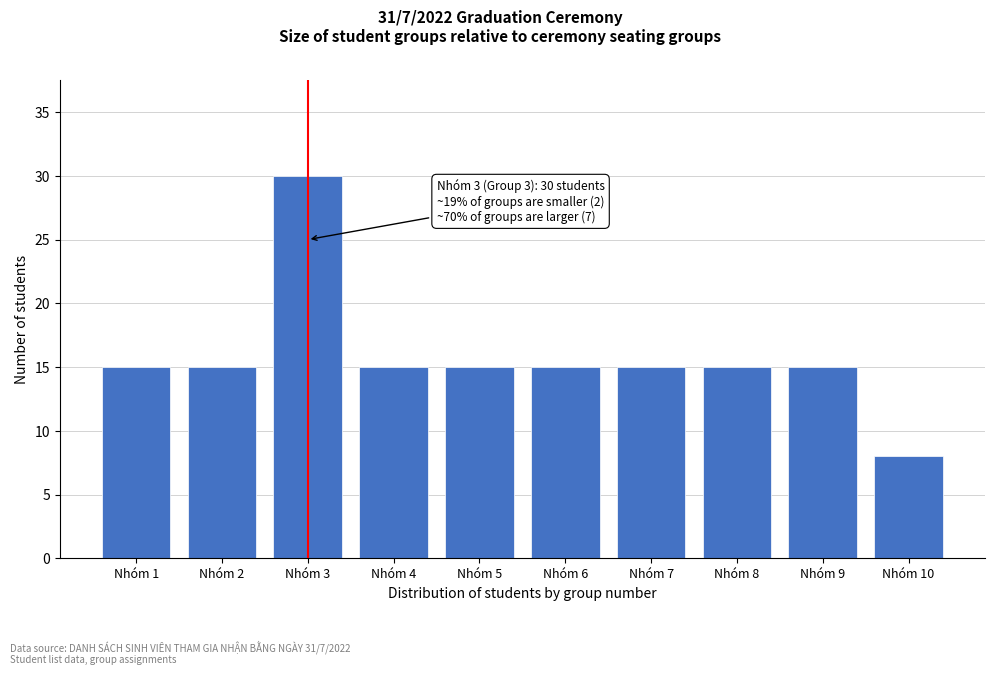

Reading left to right, extract all data points from this chart.

Nhóm 1=15	Nhóm 2=15	Nhóm 3=30	Nhóm 4=15	Nhóm 5=15	Nhóm 6=15	Nhóm 7=15	Nhóm 8=15	Nhóm 9=15	Nhóm 10=8